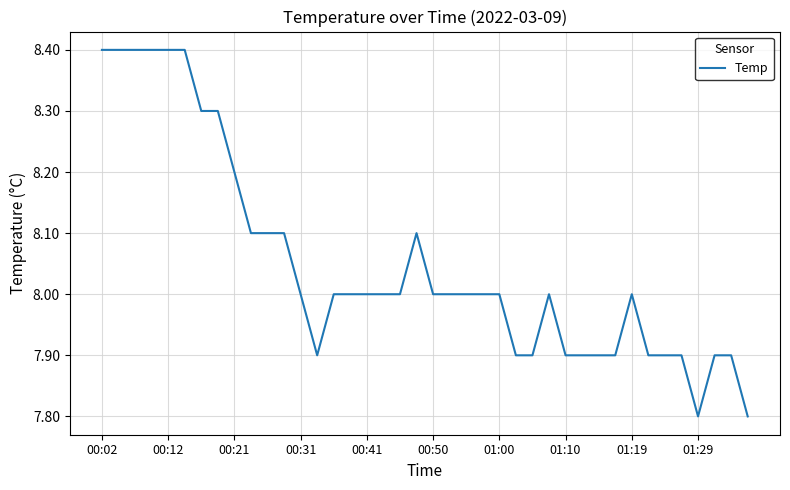

What is the difference between the maximum and minimum values?

0.6